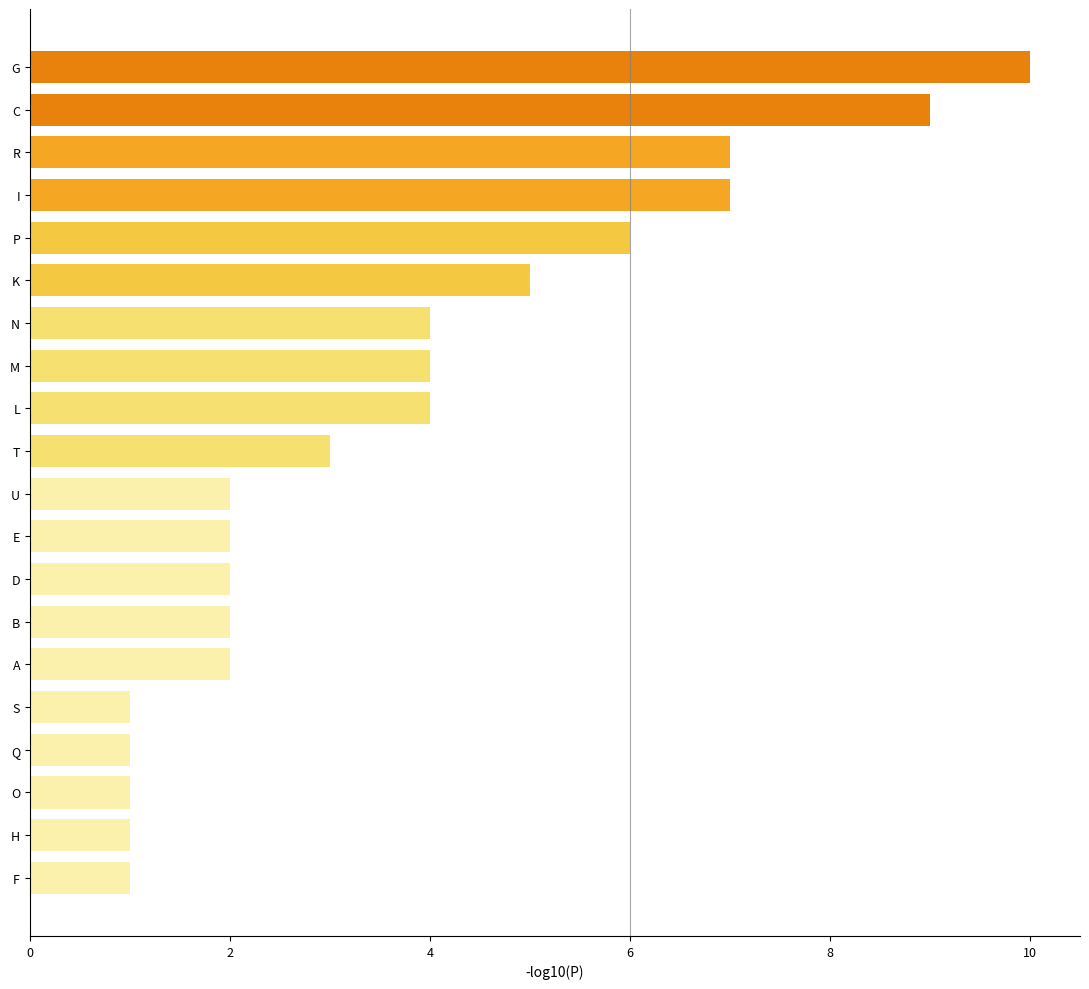

Which category has the highest value across all series?

G